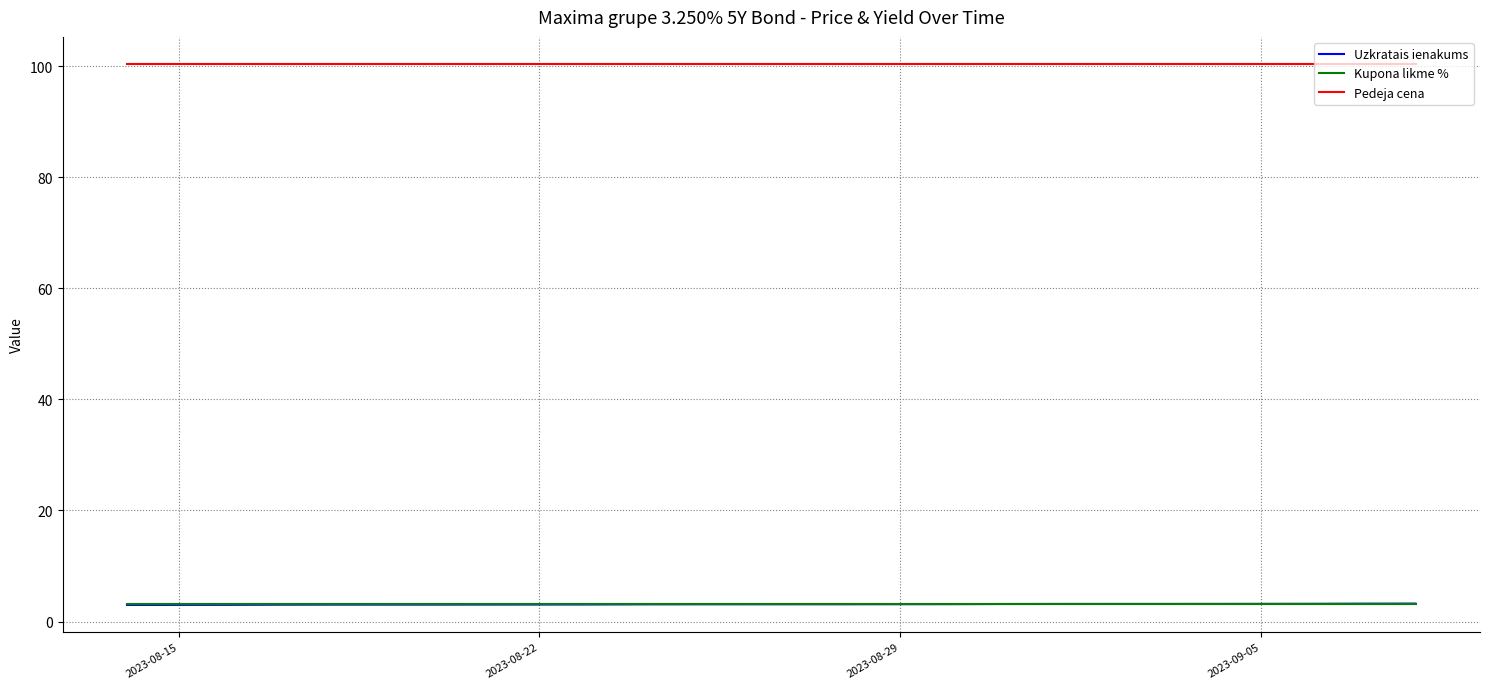

How many lines are shown in the chart?

3